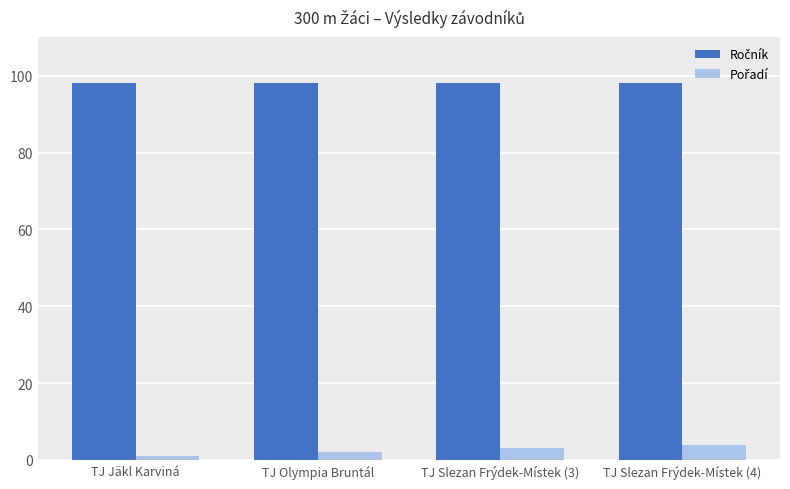

At how many categories does at least one series exceed 91?

4